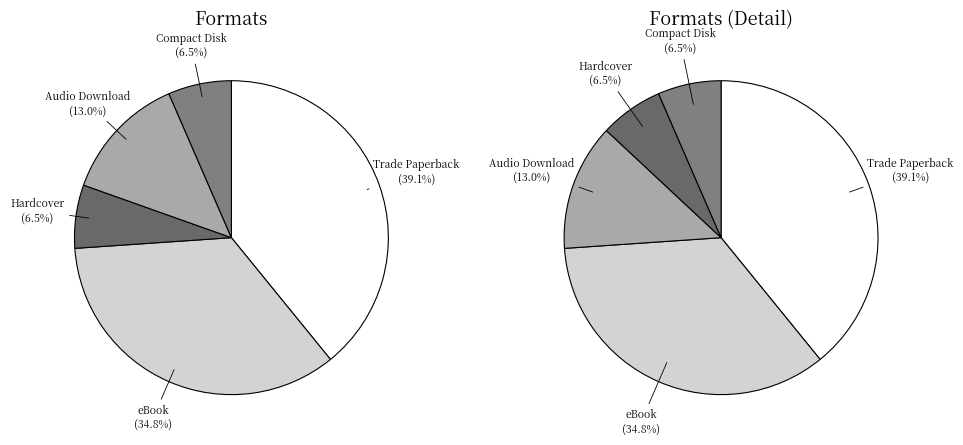

What percentage is NOT represented by Trade Paperback?

60.9%